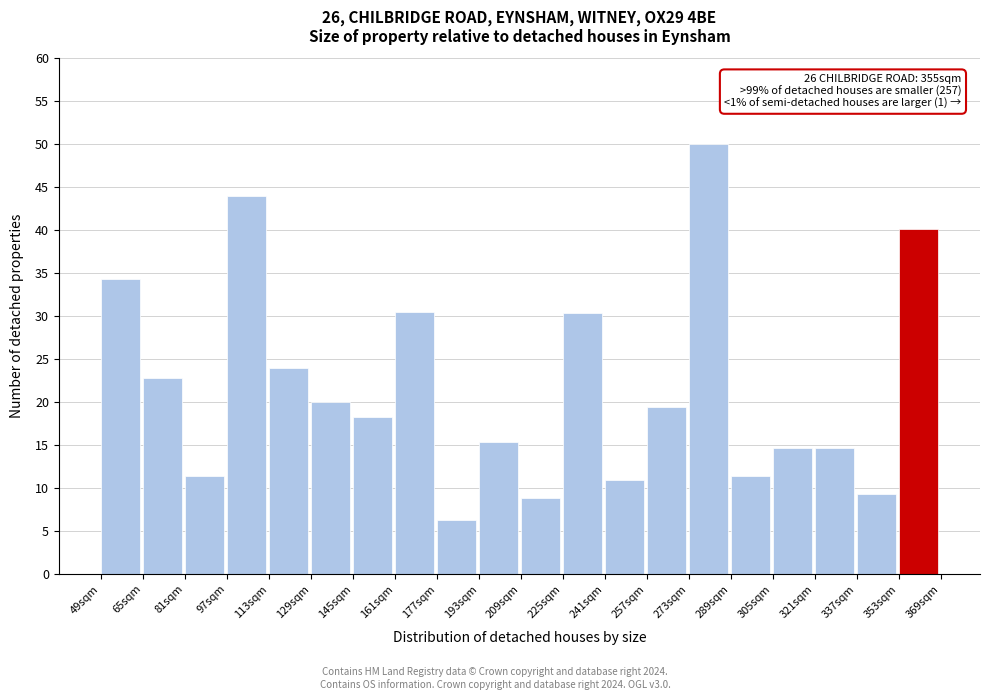

The value at 225sqm is 30.4. True or false?

True